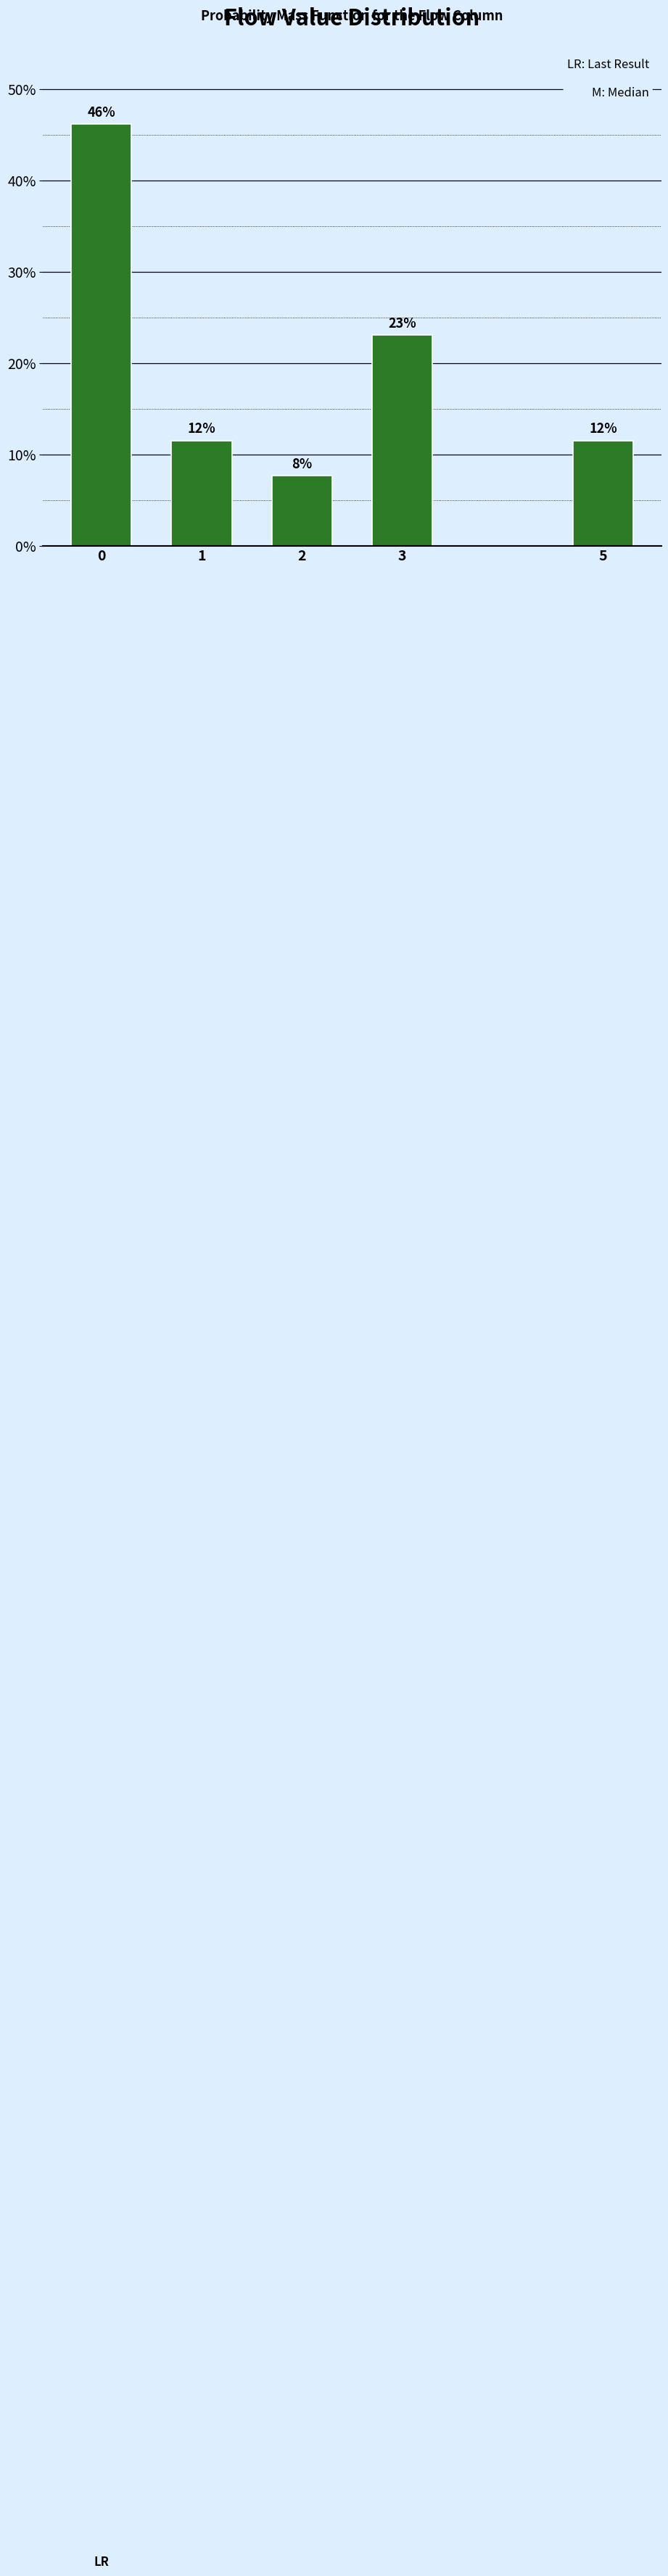

Are the bars horizontal?

No